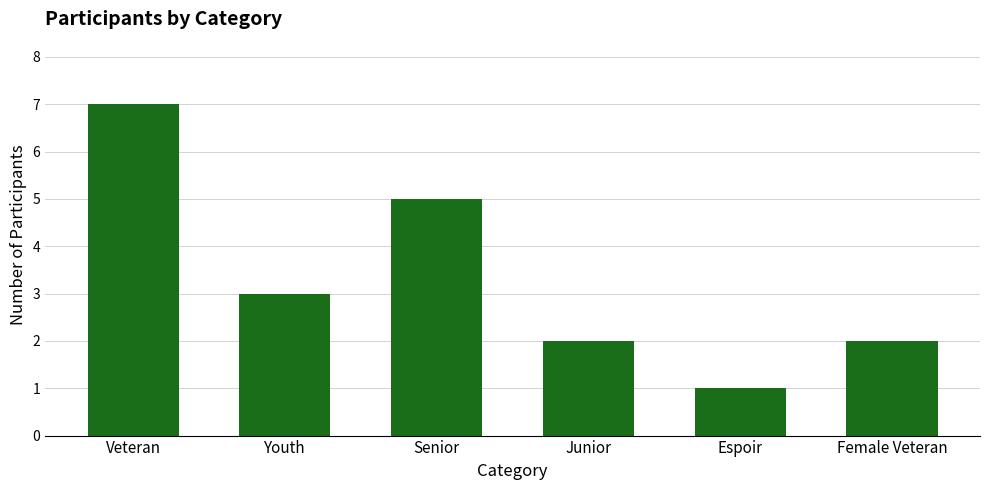

What position from the right is Junior?

3